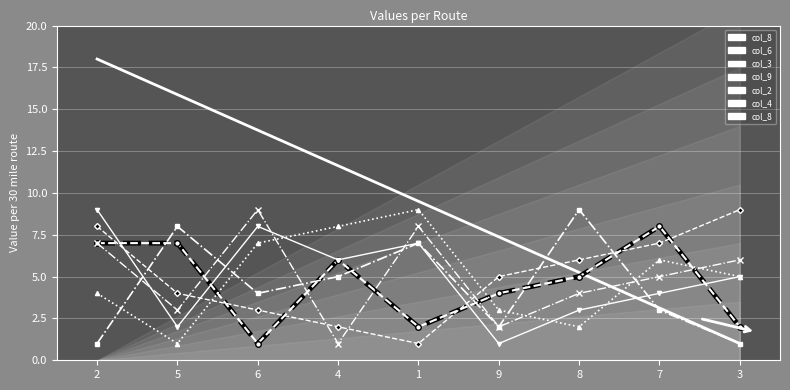

Is this an area chart (filled region under the line)?

No